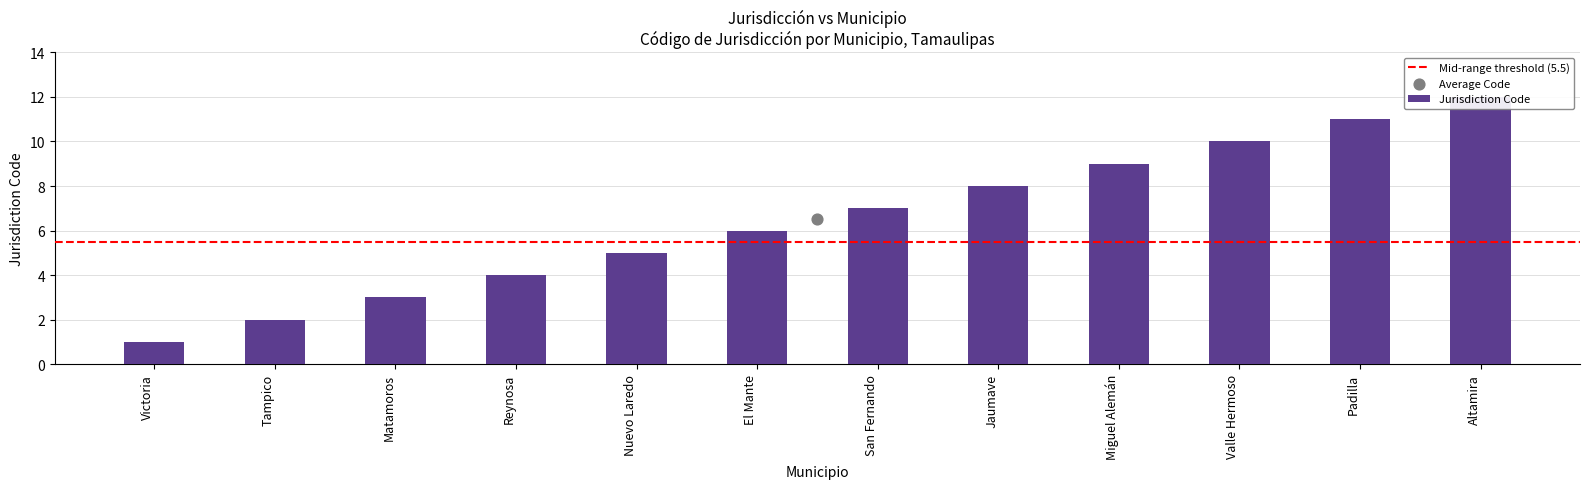

Which has a higher value, Reynosa or Padilla?

Padilla